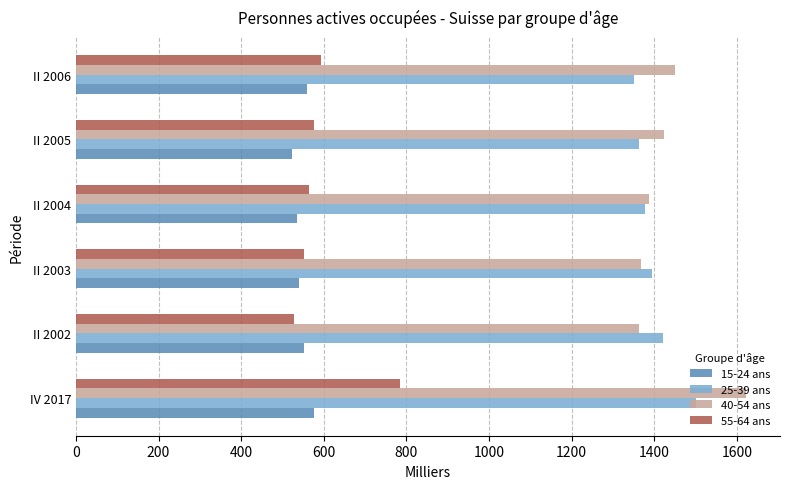

What is the difference between the highest and lowest values at II 2006?

890.2